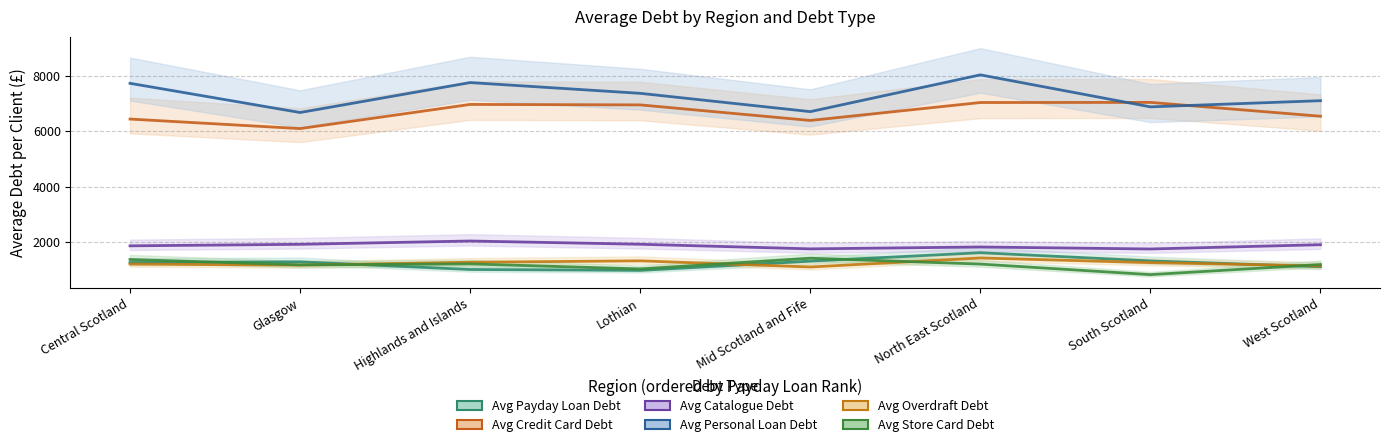

How many data points in Avg Store Card Debt are less than 1208?

4